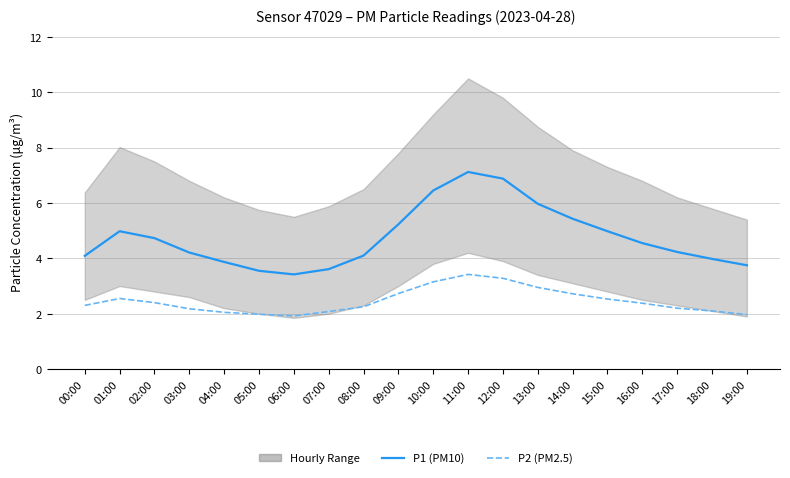

What is the smallest value displayed?

1.9